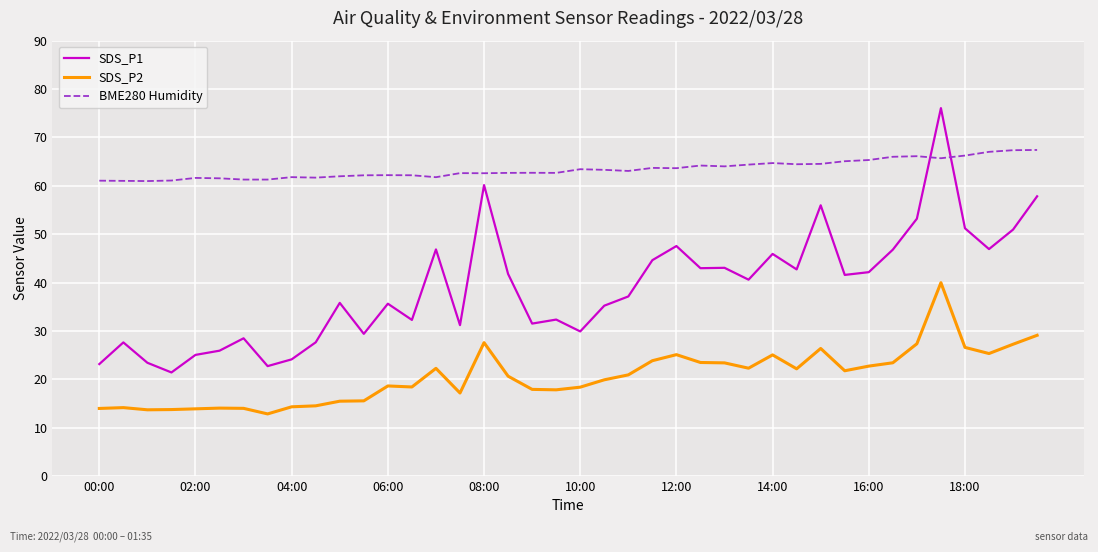

What is the sum of all SDS_P2 values?

825.2